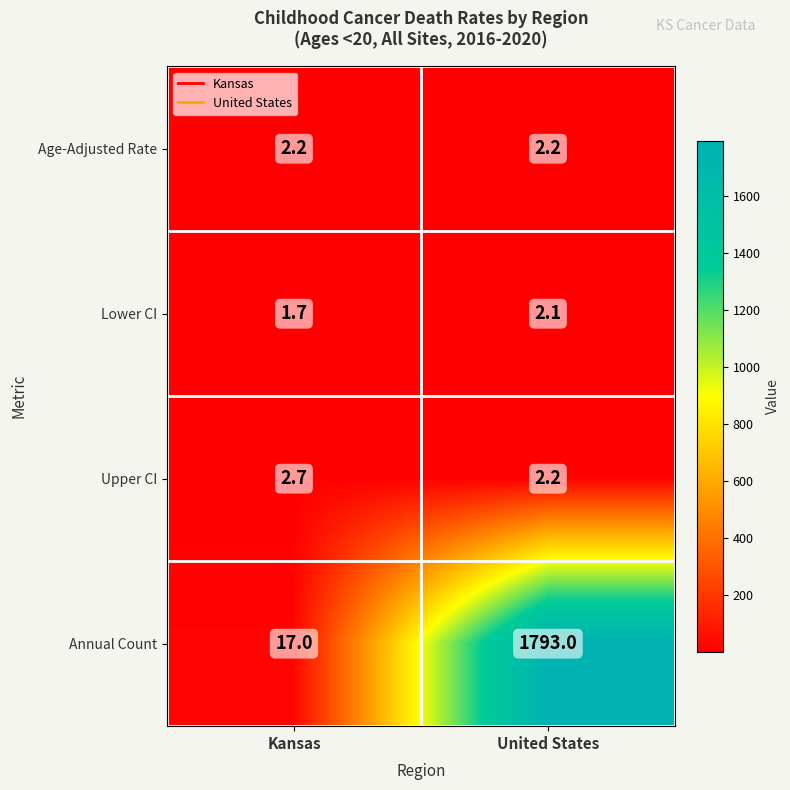

What is the smallest value displayed?

1.7